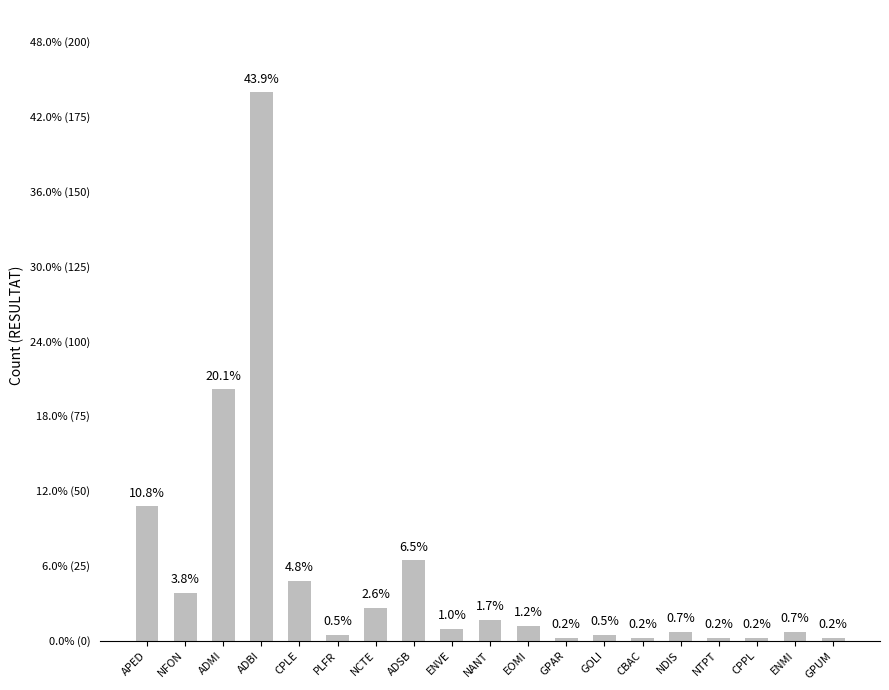

What is the sum of the values at ADSB and CBAC?

28